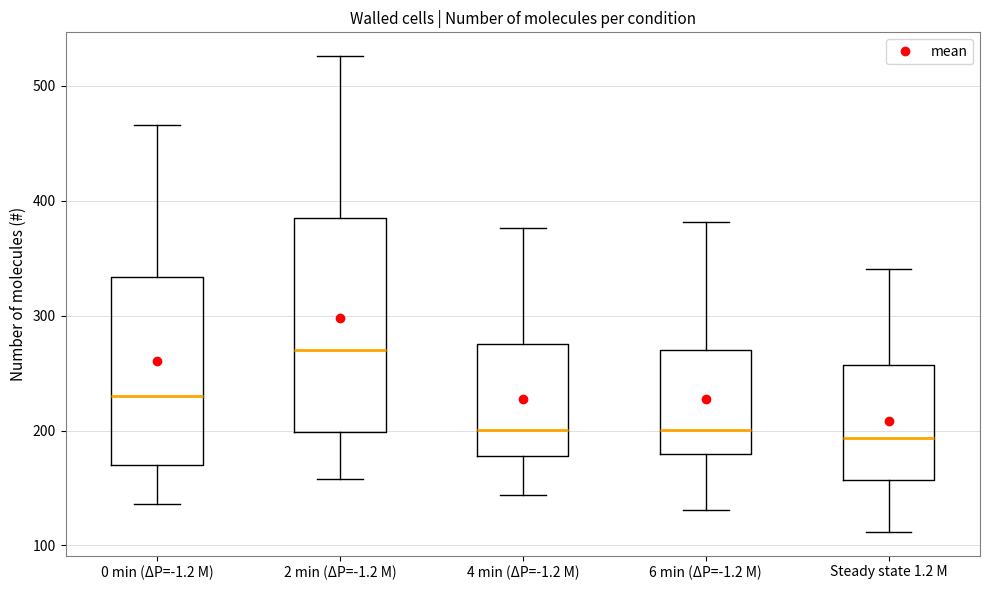

Which box is the tallest, from its lower edge to its upper edge?

2 min (ΔP=-1.2 M)